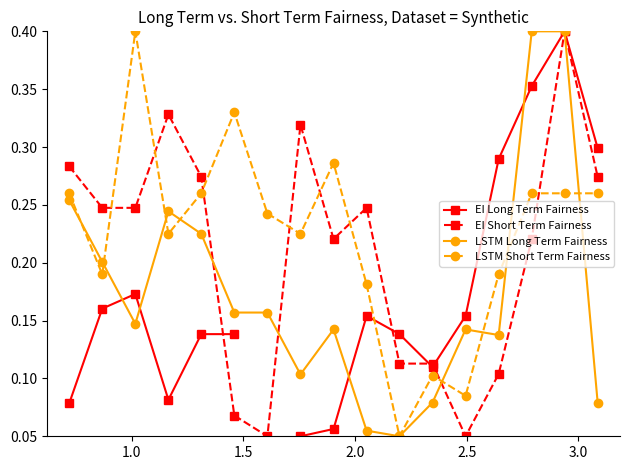

What is the value of the LSTM Long Term Fairness point at the 16th from the left?

0.4